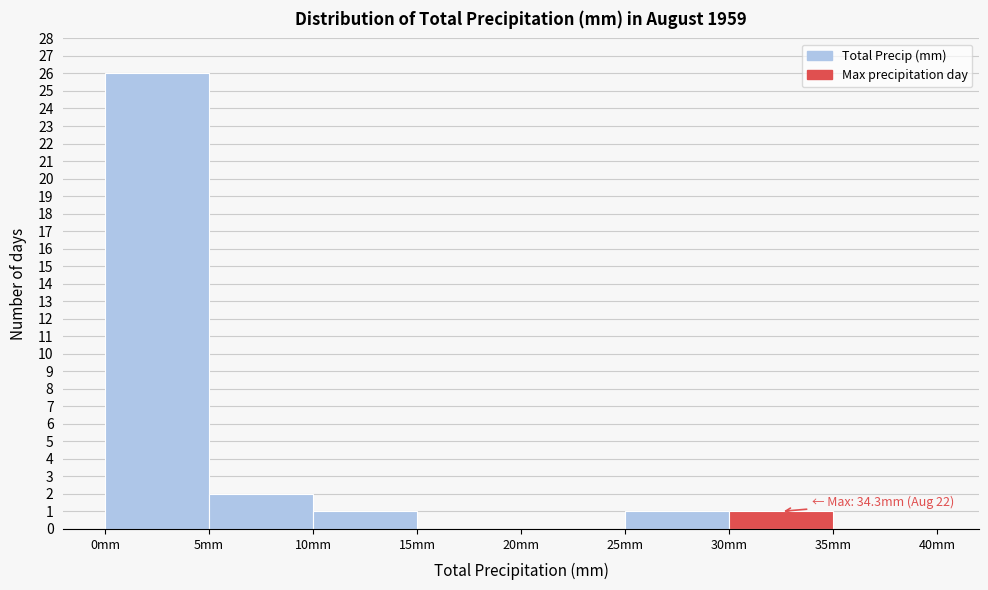

Over which range of the x-axis is the bar tallest?

0 to 5